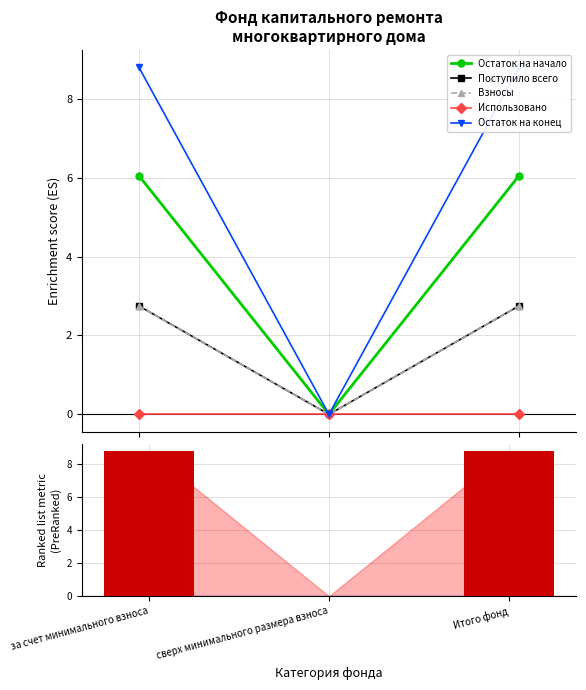

Which series has the largest total across all categories?

Остаток на конец